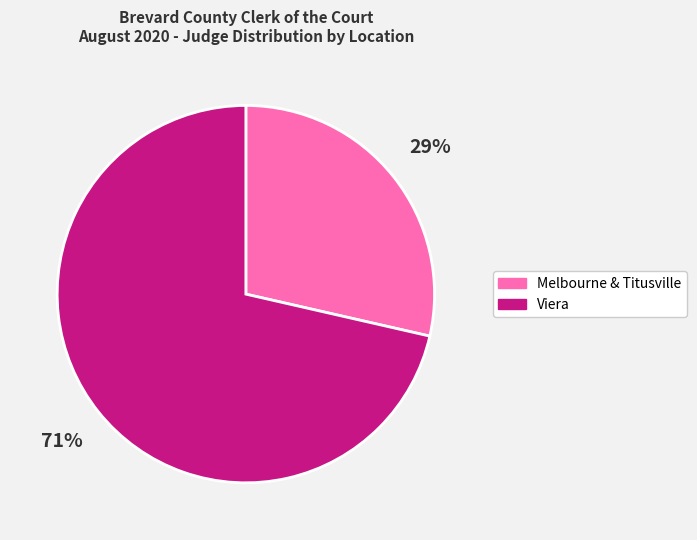

How many slices are in this pie chart?

2